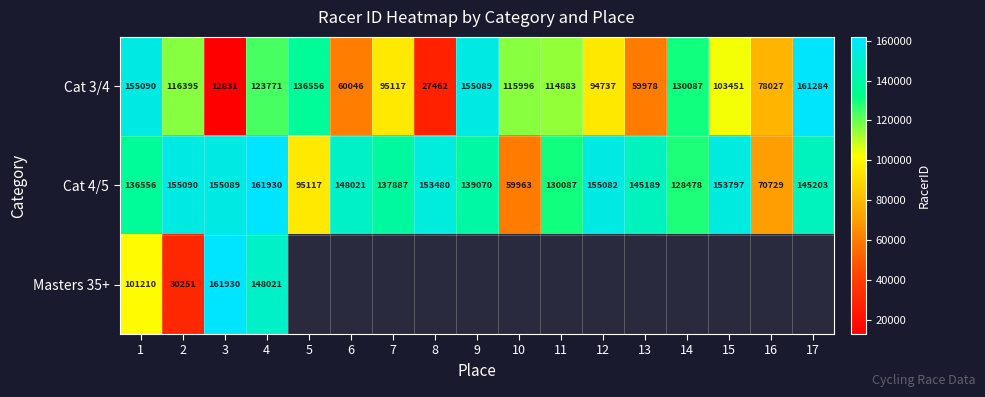

What is the total value across all series at 9?

294159